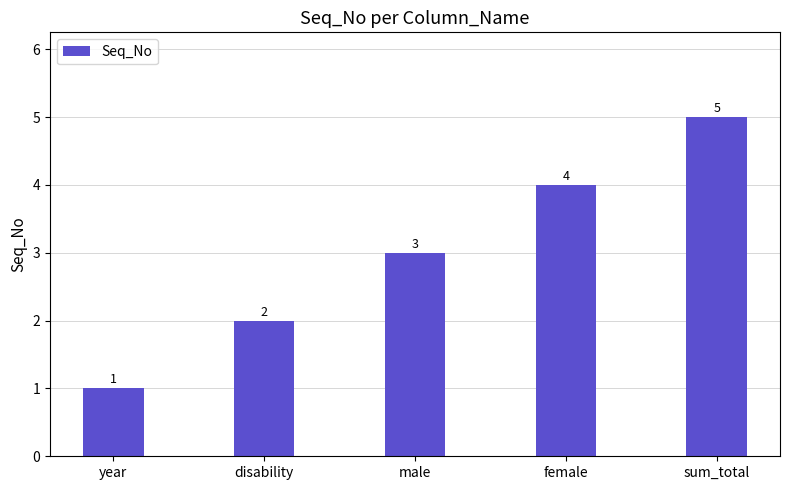

Count the values in the range 2 to 4.

3